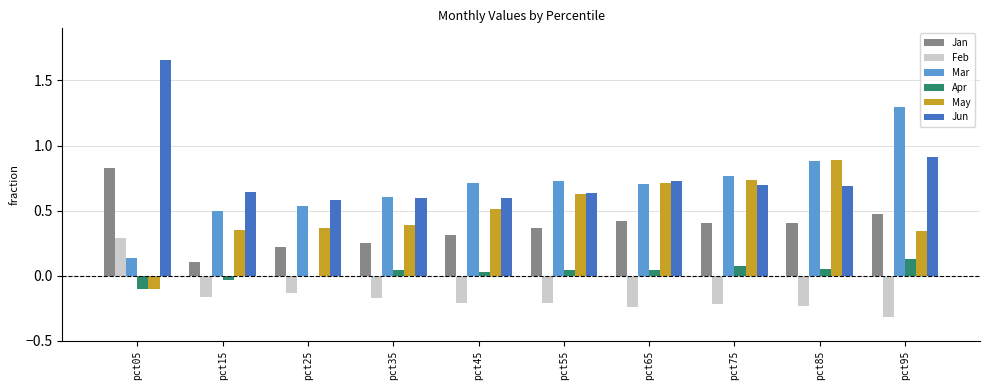

At which category does the chart reach its peak across all series?

pct05